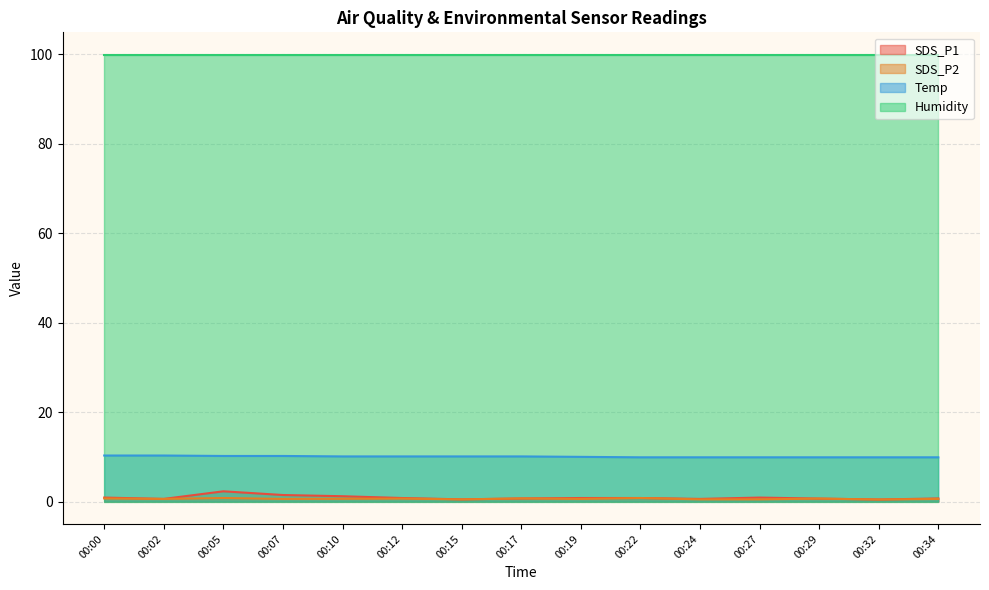

At which label is SDS_P1 closest to 1?

00:00